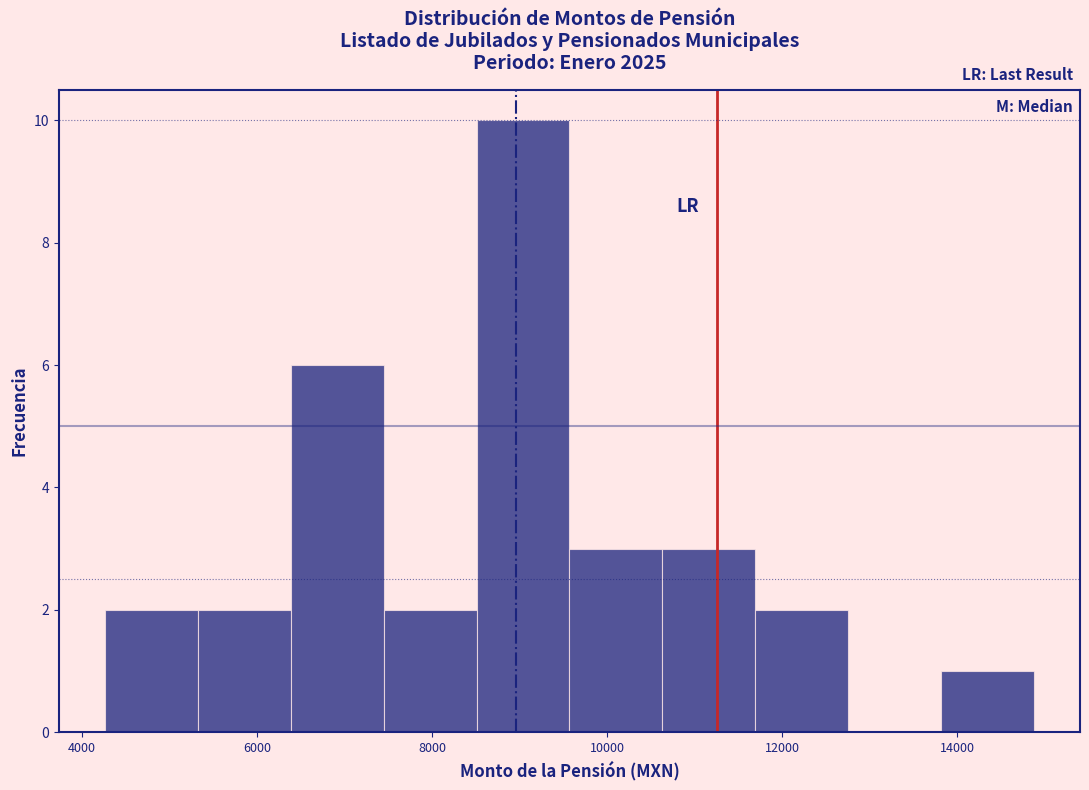

Reading left to right, list every bar in this chart as the range it spans on the x-axis followed by its height. Neither the bar edges nor the heights are printed on the chart, so give them approximately, as read against the axes.

4200 to 5400: 2
5400 to 6400: 2
6400 to 7400: 6
7400 to 8600: 2
8600 to 9600: 10
9600 to 10600: 3
10600 to 11600: 3
11600 to 12800: 2
12800 to 13800: 0
13800 to 14800: 1